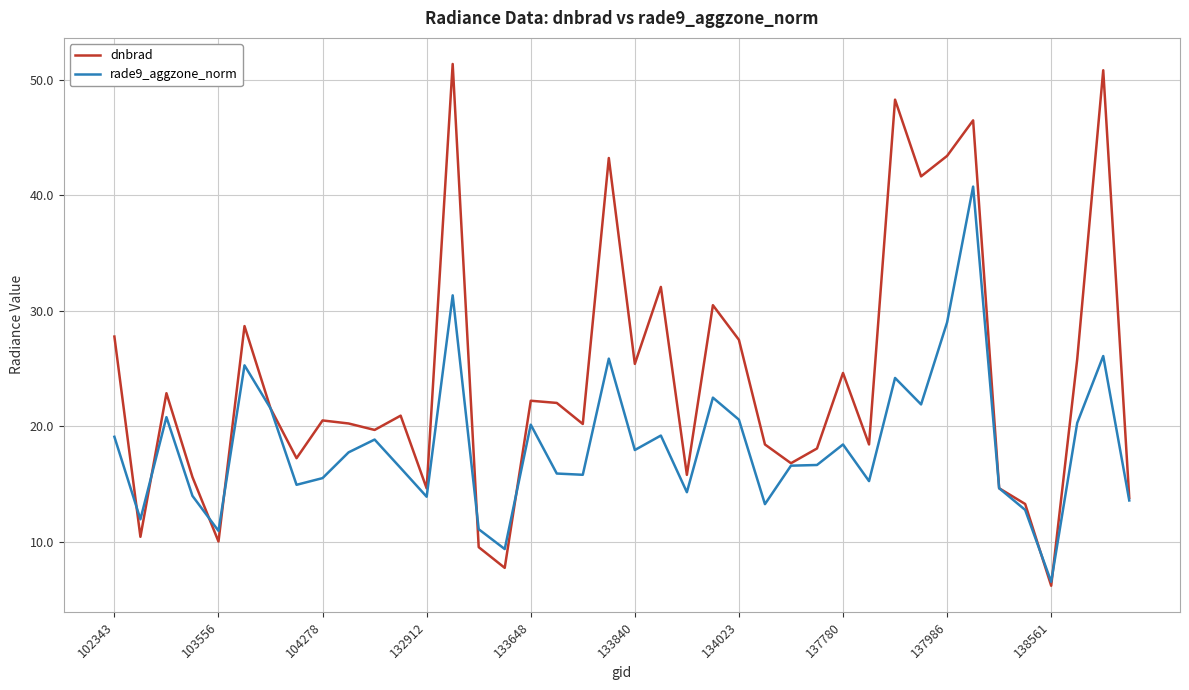

Rank the series by their average value, from highest to lowest.

dnbrad, rade9_aggzone_norm